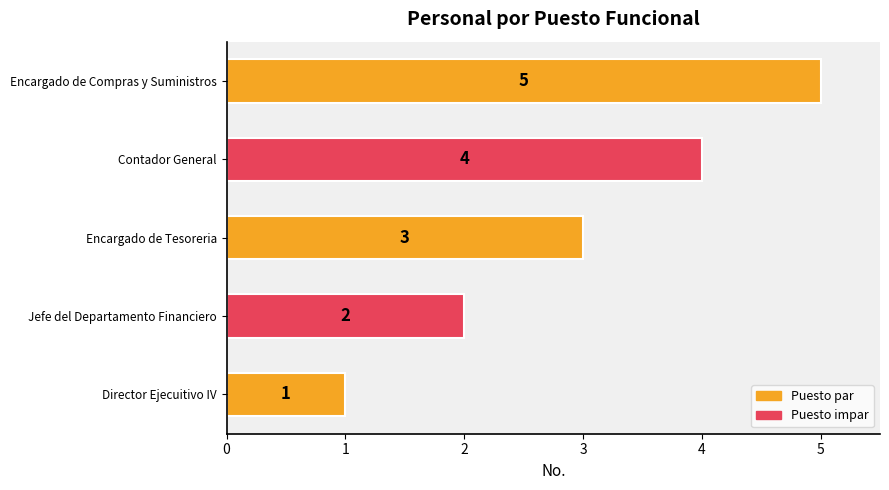

At which label is the value closest to 3?

Encargado de Tesoreria